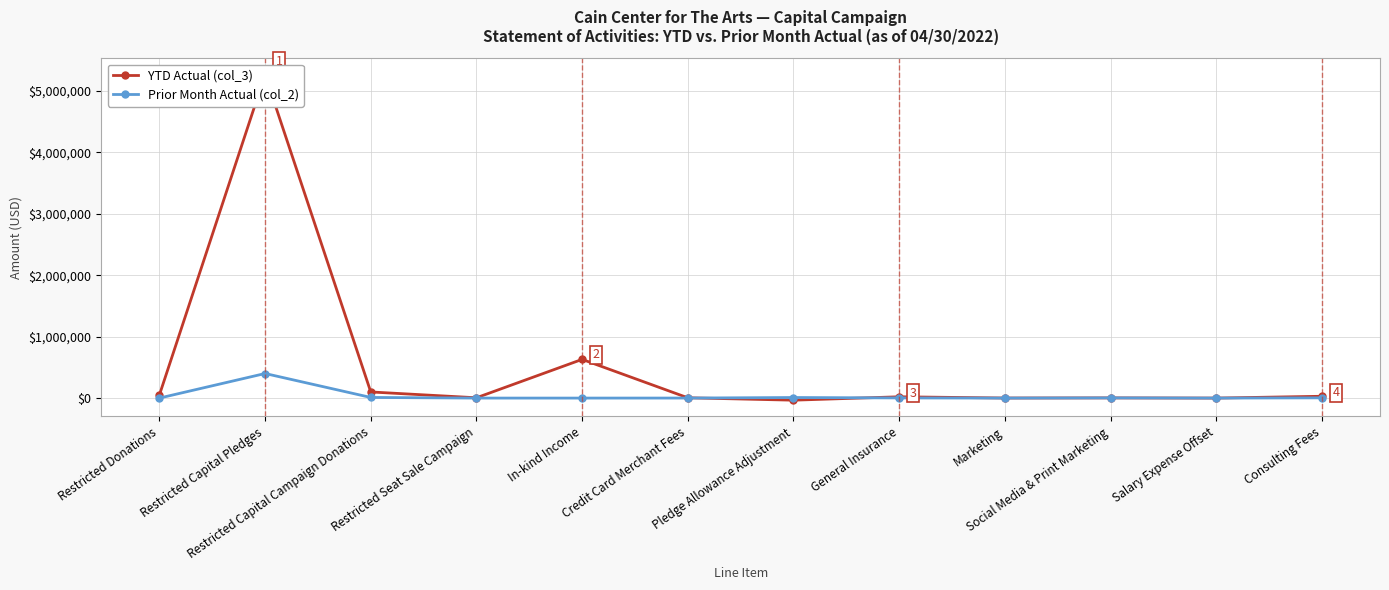

What position from the left is General Insurance?

8